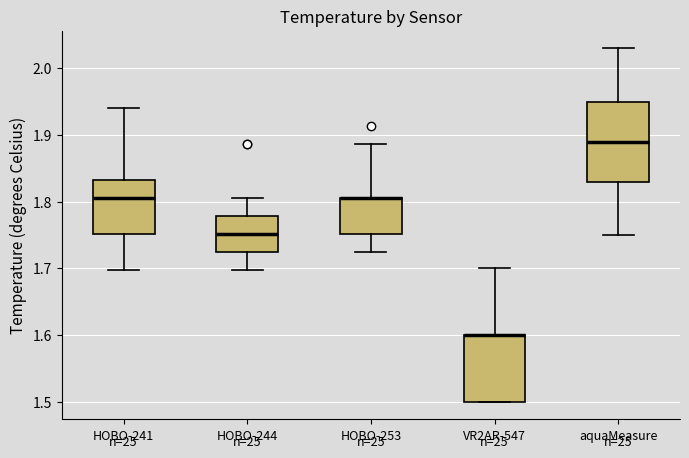

Reading left to right, read every box against the y-axis: the position of its median line, the range the box covers, and the ends of its whiskers. The values are not printed on the chart, so give them approximately, as read against the axis.

HOBO-241: median 1.81, box 1.75 to 1.83, whiskers 1.70 to 1.94
HOBO-244: median 1.75, box 1.72 to 1.78, whiskers 1.70 to 1.81
HOBO-253: median 1.81 (drawn on the box's upper edge), box 1.75 to 1.81, whiskers 1.72 to 1.89
VR2AR-547: median 1.60 (drawn on the box's upper edge), box 1.50 to 1.60, whiskers 1.50 to 1.70
aquaMeasure: median 1.89, box 1.83 to 1.95, whiskers 1.75 to 2.03